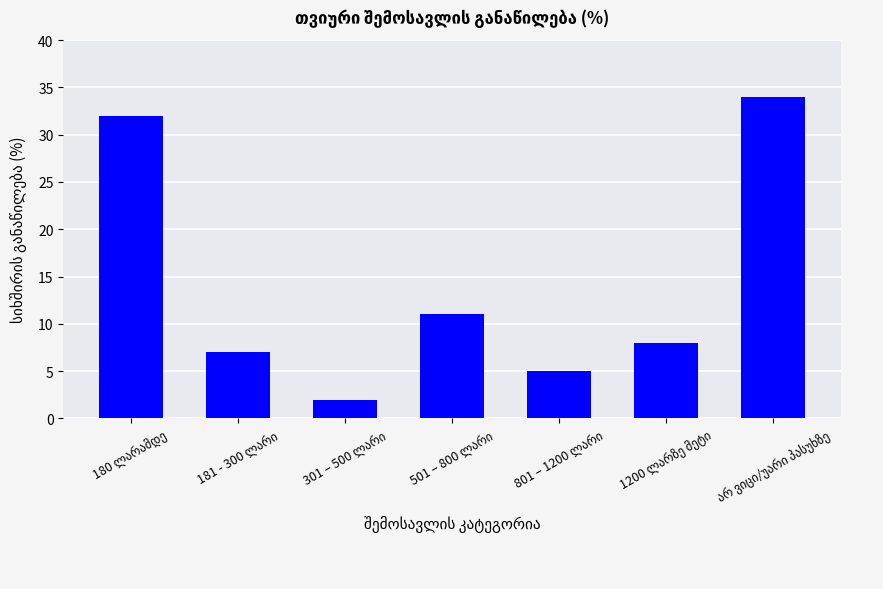

What is the difference between the maximum and minimum values?

32